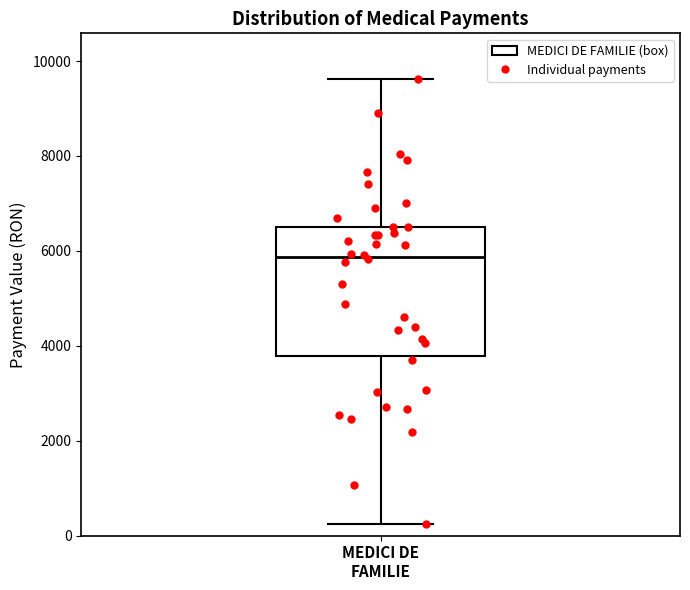

Where is the lower edge of the box for MEDICI DE FAMILIE on the y-axis? The values are not printed on the chart, so give them approximately, as read against the axis.

3800